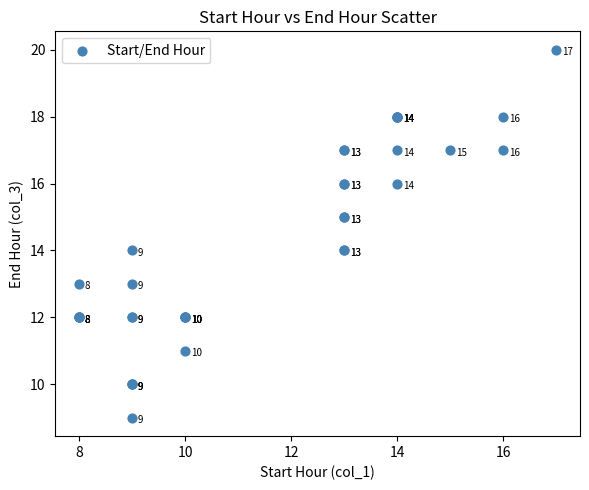

What Y value in the scatter plot is closest to 14?

14